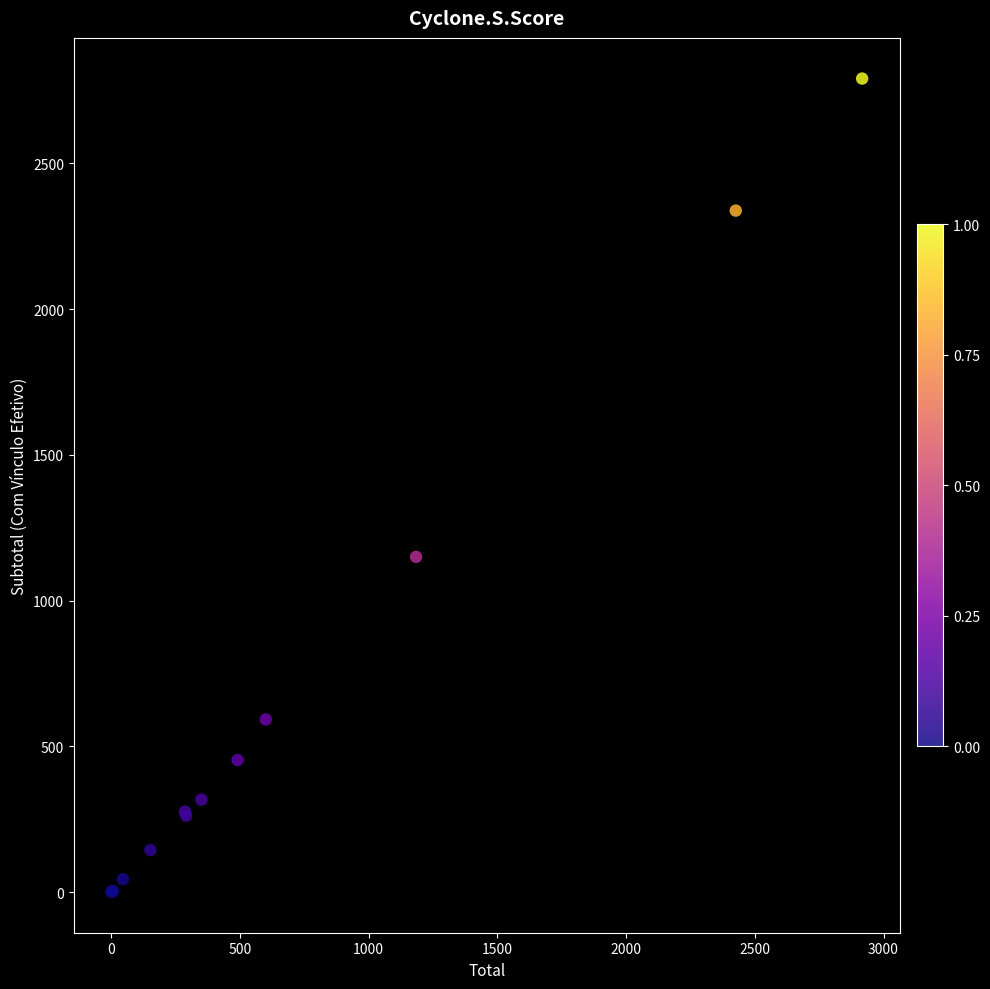

What Y value in the scatter plot is closest to 1395?

1150